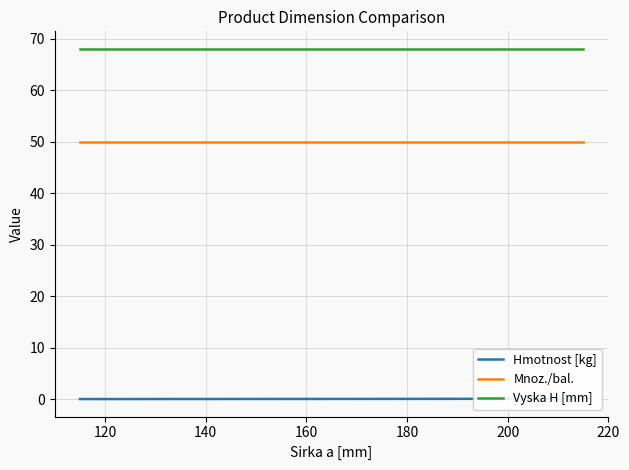

Between 140 and 120, which is larger?

140